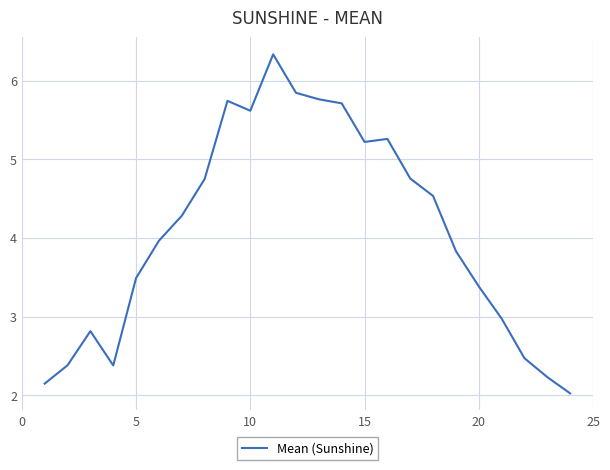

What is the difference between the maximum and minimum values?

4.3